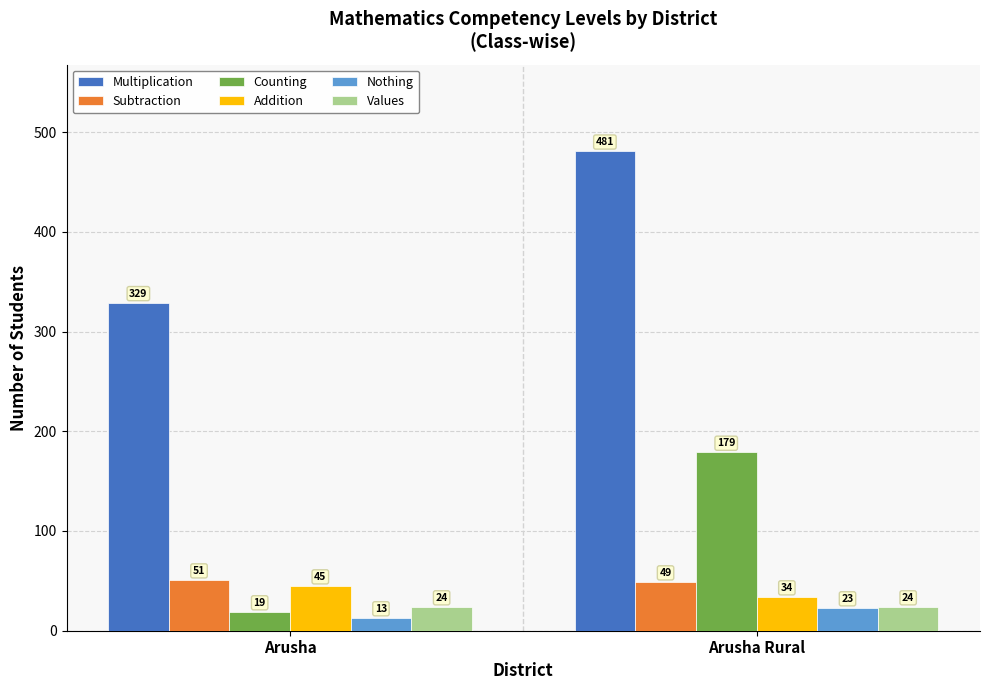

Is it true that Nothing equals 23 at Arusha Rural?

True